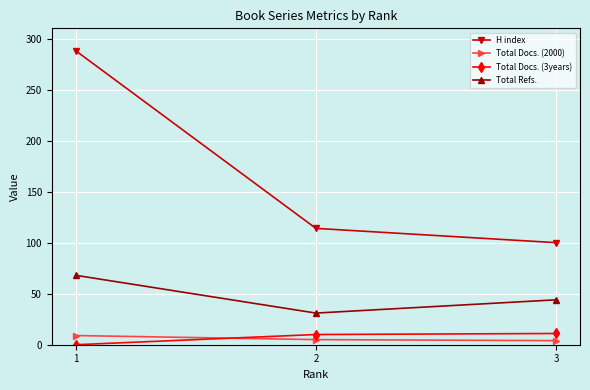

At which category does the chart reach its peak across all series?

1